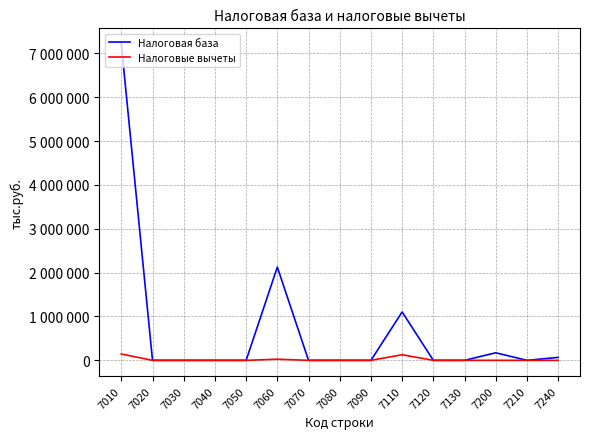

Which category has the highest value across all series?

7010